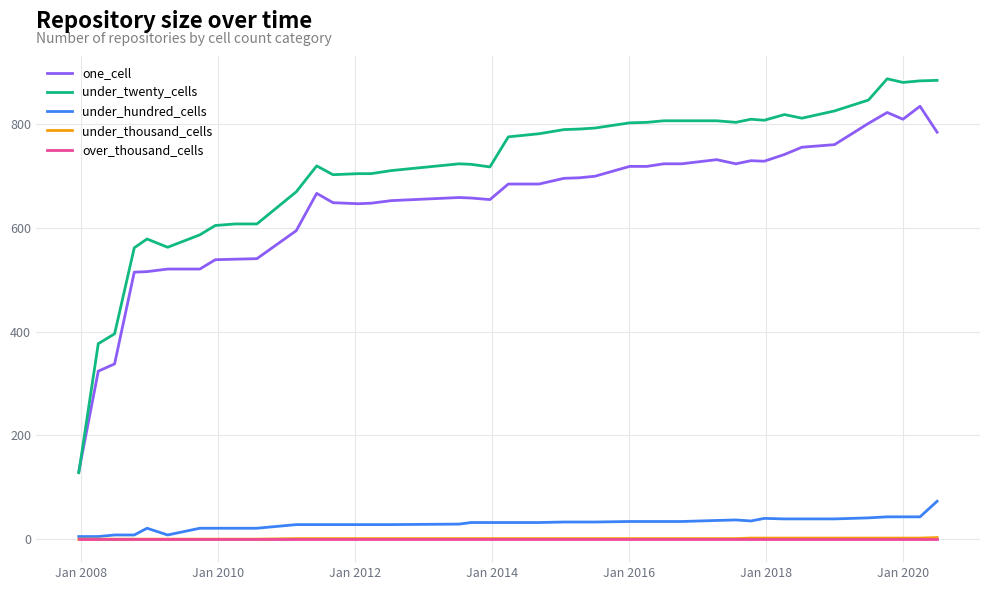

True or false: under_thousand_cells and under_twenty_cells intersect in this chart.

False